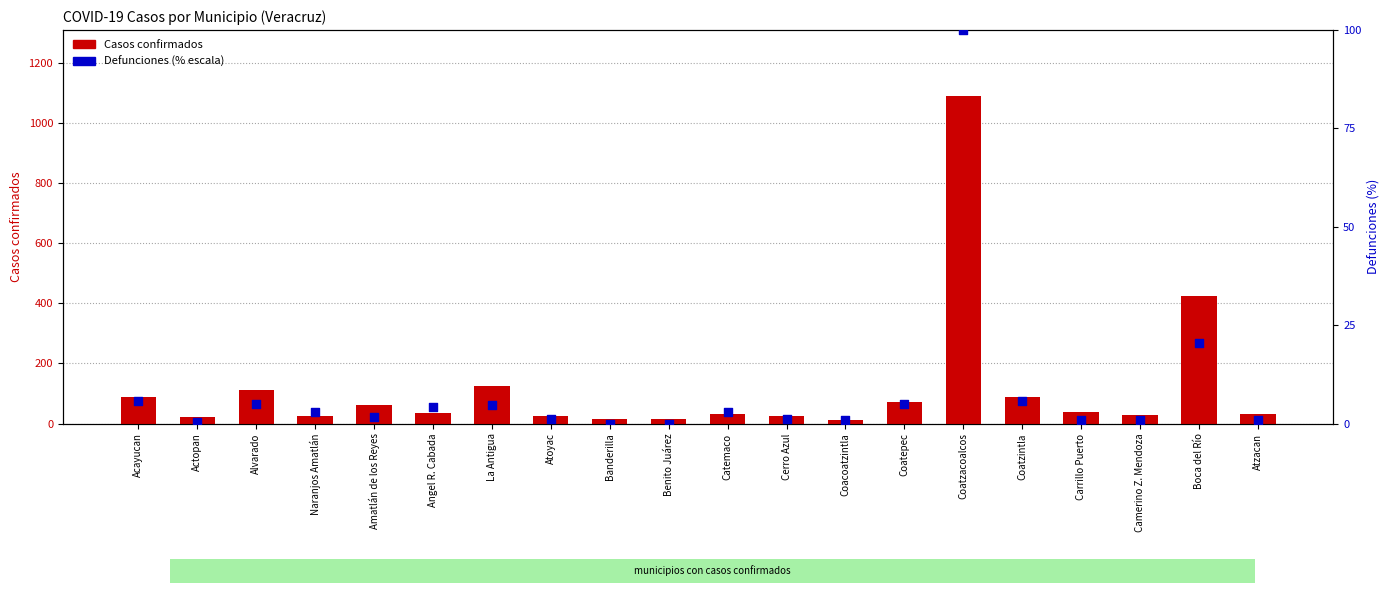

Is the value of Casos confirmados at Naranjos Amatlán greater than the value of Defunciones (escala %) at Alvarado?

Yes